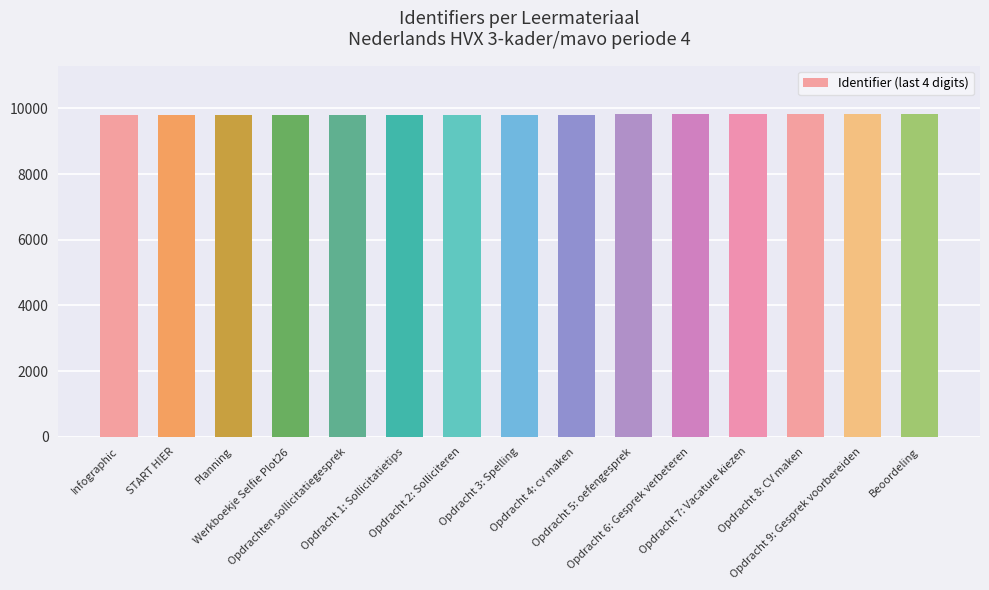

What is the sum of all values?

147159